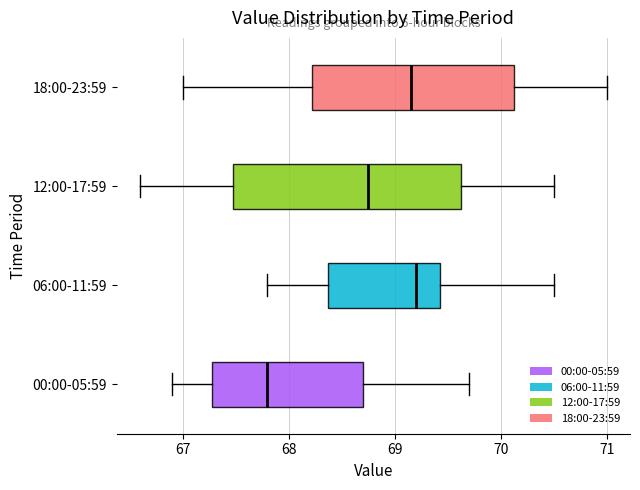

Where does the left whisker of the box for 12:00-17:59 end on the x-axis? The values are not printed on the chart, so give them approximately, as read against the axis.

66.6